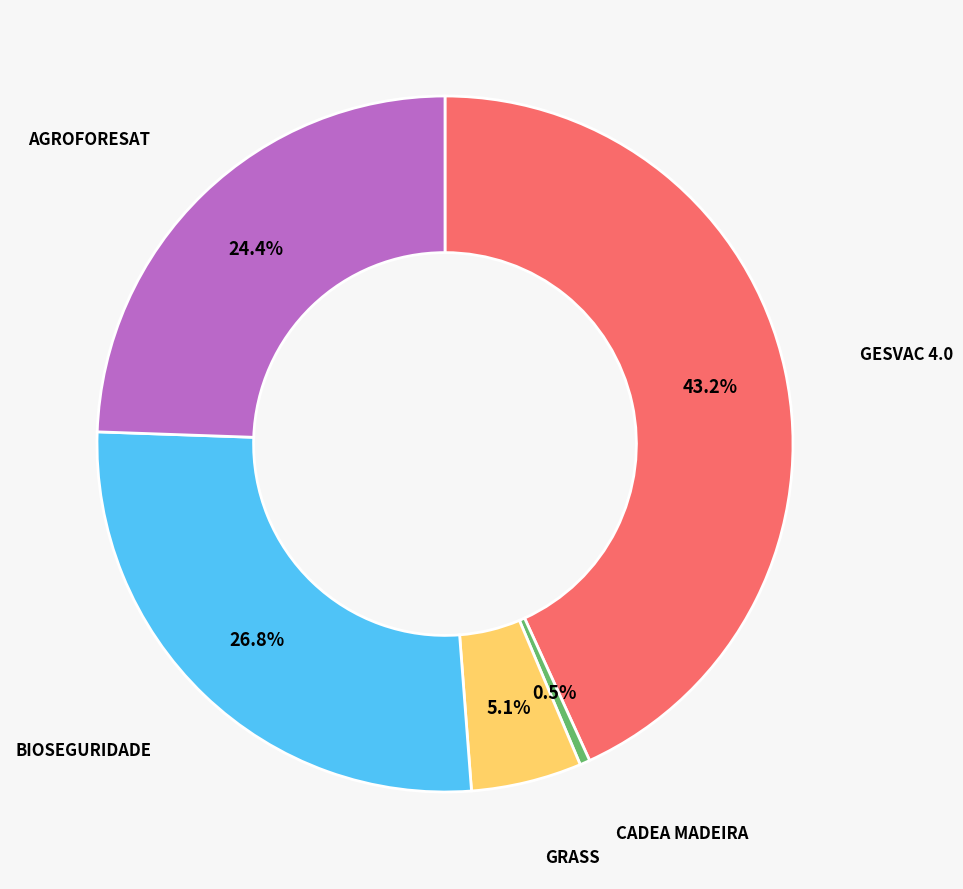

Does GRASS account for over 50% of the chart?

No